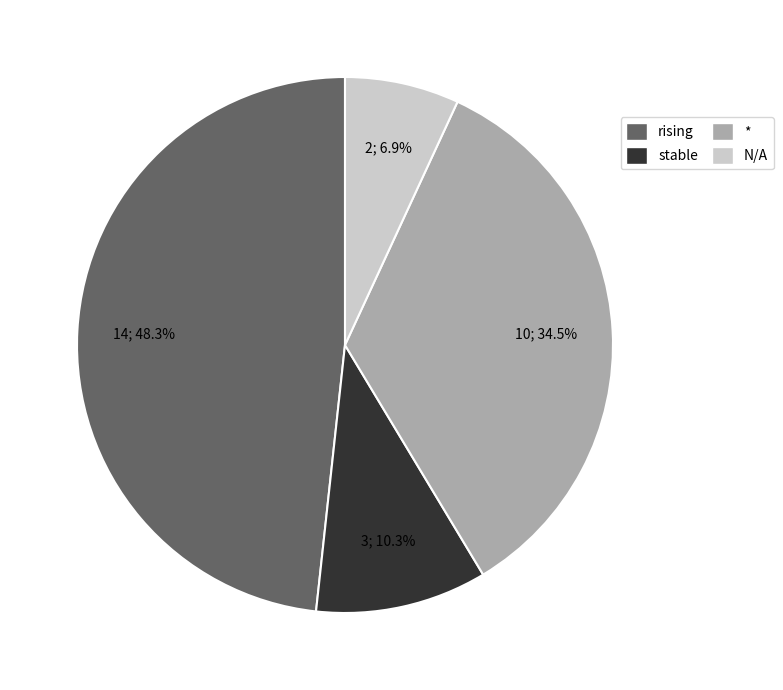

What percentage do stable and rising together represent?

58.6%